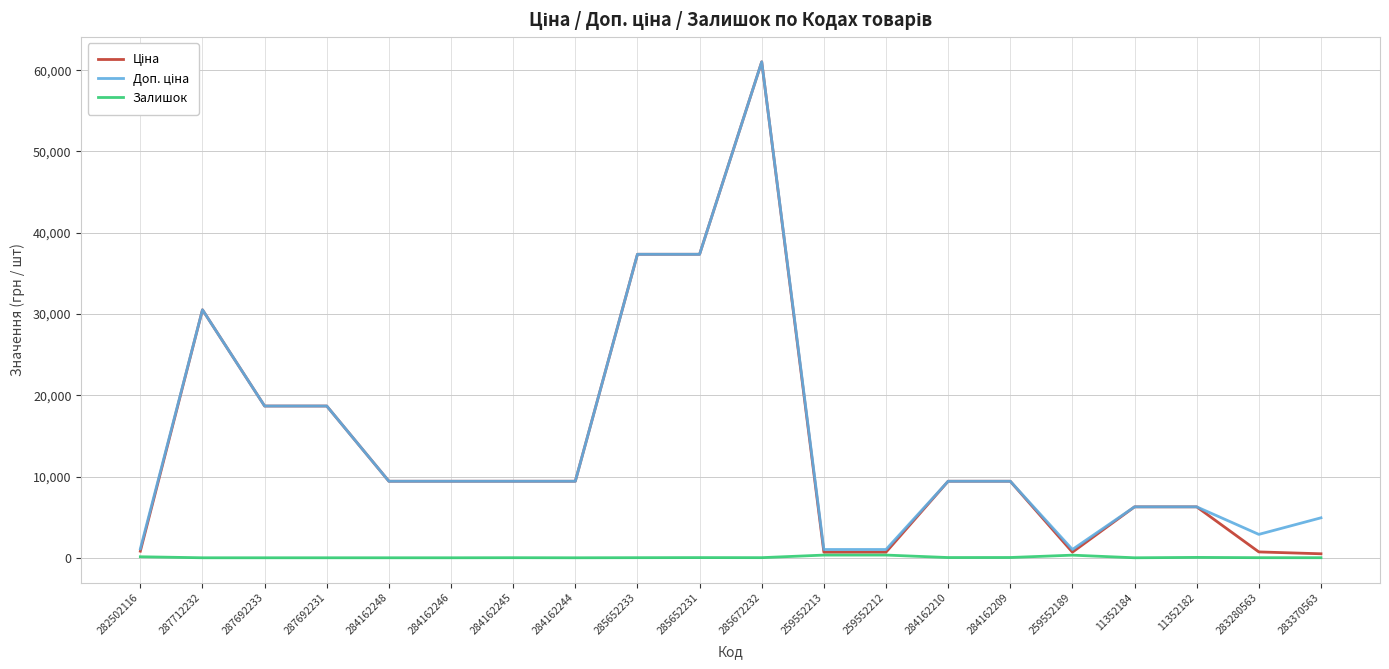

What is the total value across all series at 287692231?

37343.0